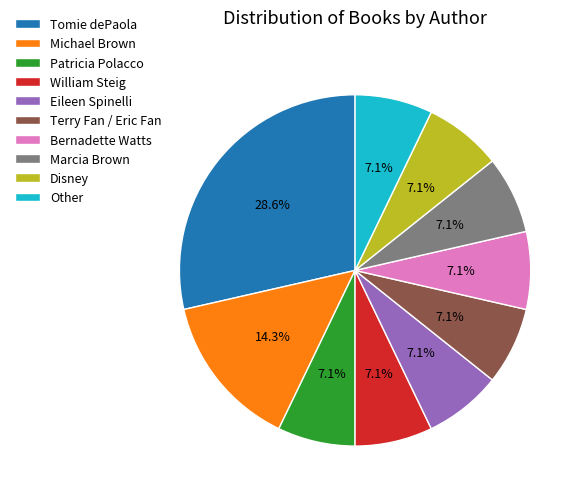

Count the number of slices in the pie.

10